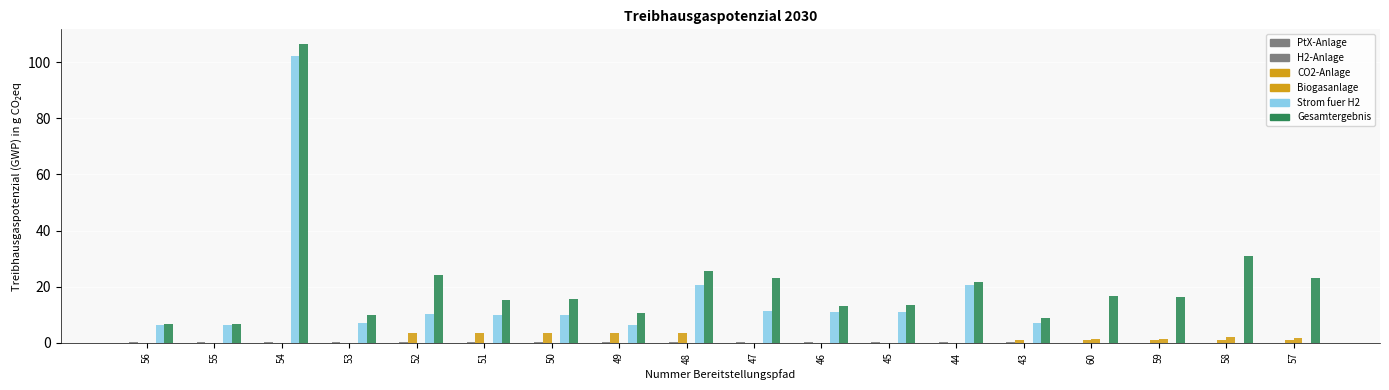

The value of Gesamtergebnis at 53 is 2.7. True or false?

False